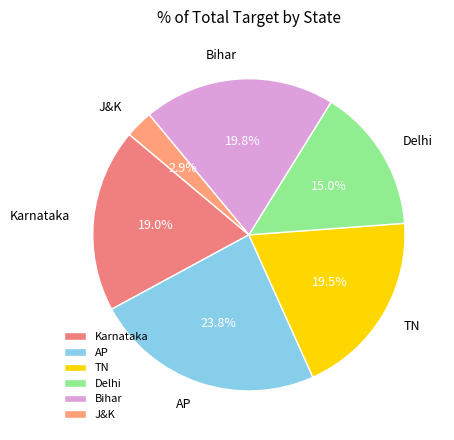

Is it true that Delhi is 20% of the pie?

False